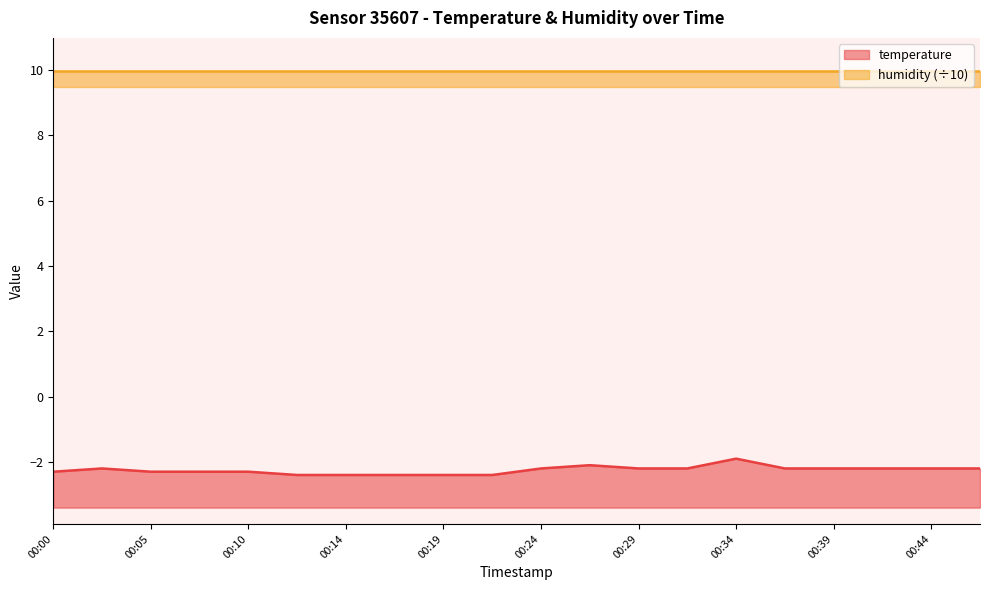

What is the average value?

-2.2